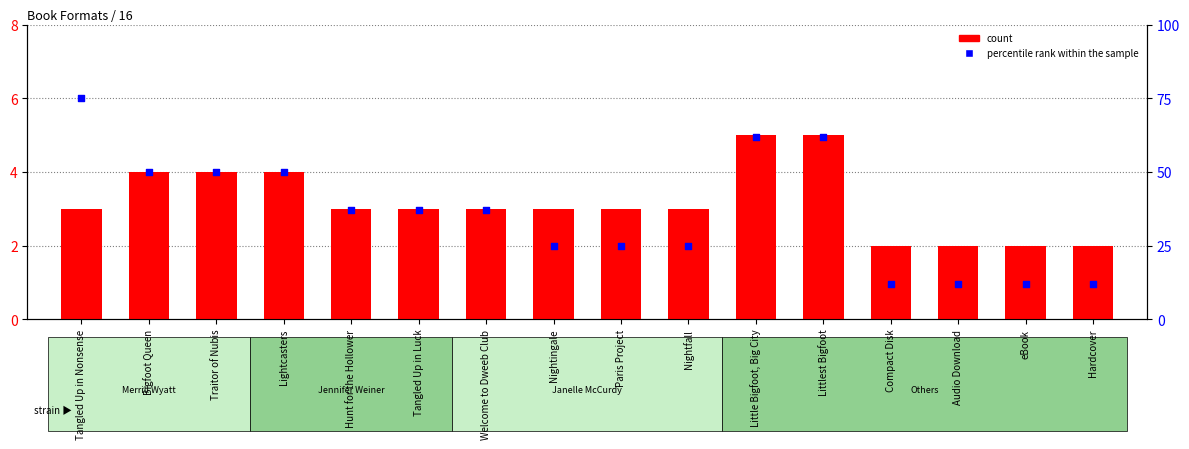

What is the total value across all series at Little Bigfoot, Big City?

67